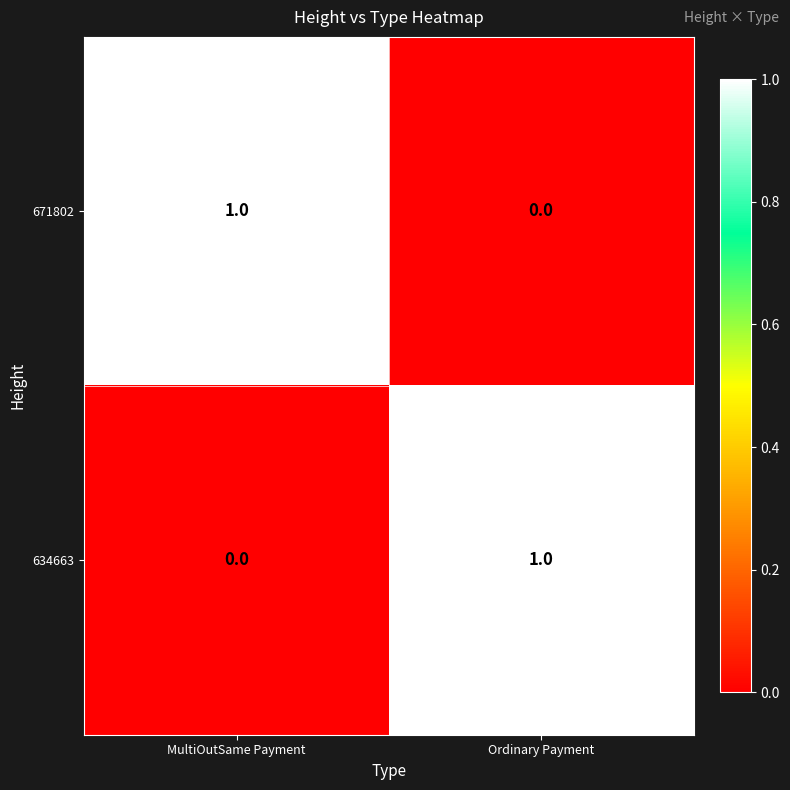

Is it true that 671802 equals 1 at Ordinary Payment?

False